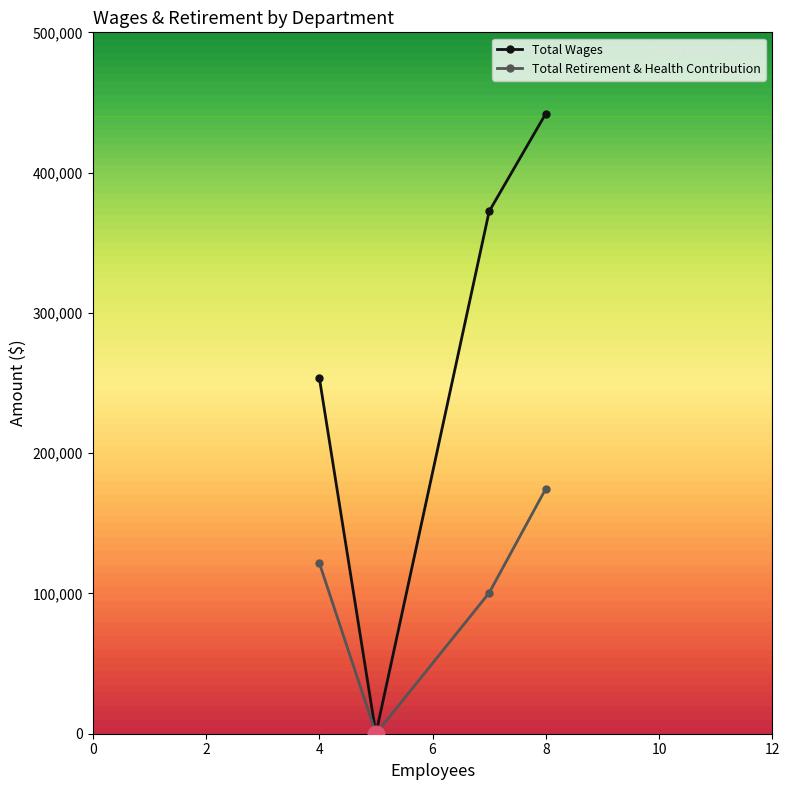

Reading left to right, list all the values displayed in this chart.

Total Wages: 253911	0	372347	442059
Total Retirement & Health Contribution: 121831	0	100387	174630